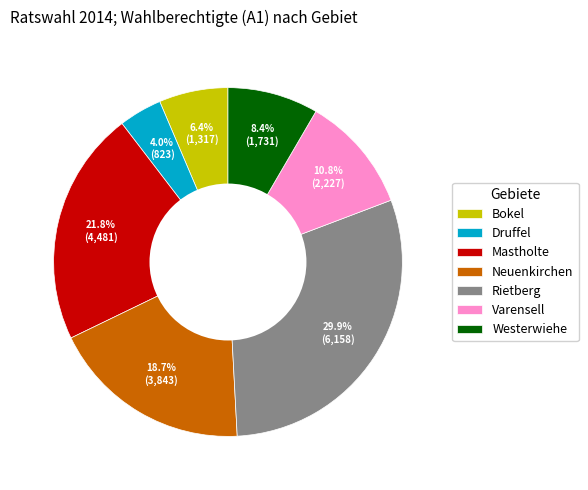

To the nearest percent, what is the difference between the largest and smallest slice percentages?

26%